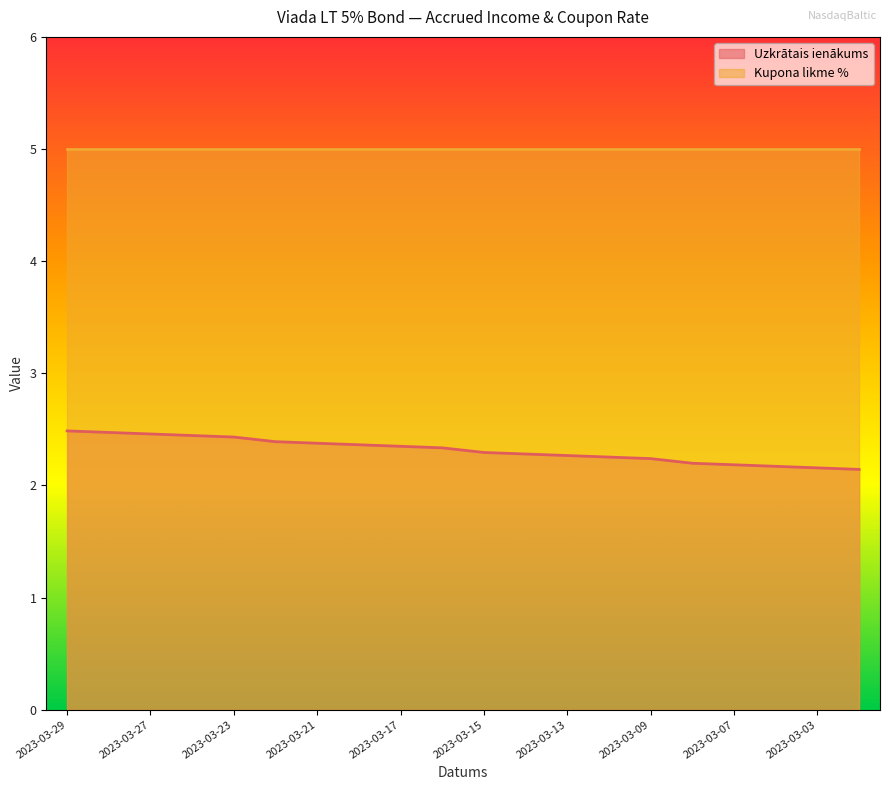

Does the chart display data point markers on the line(s)?

No